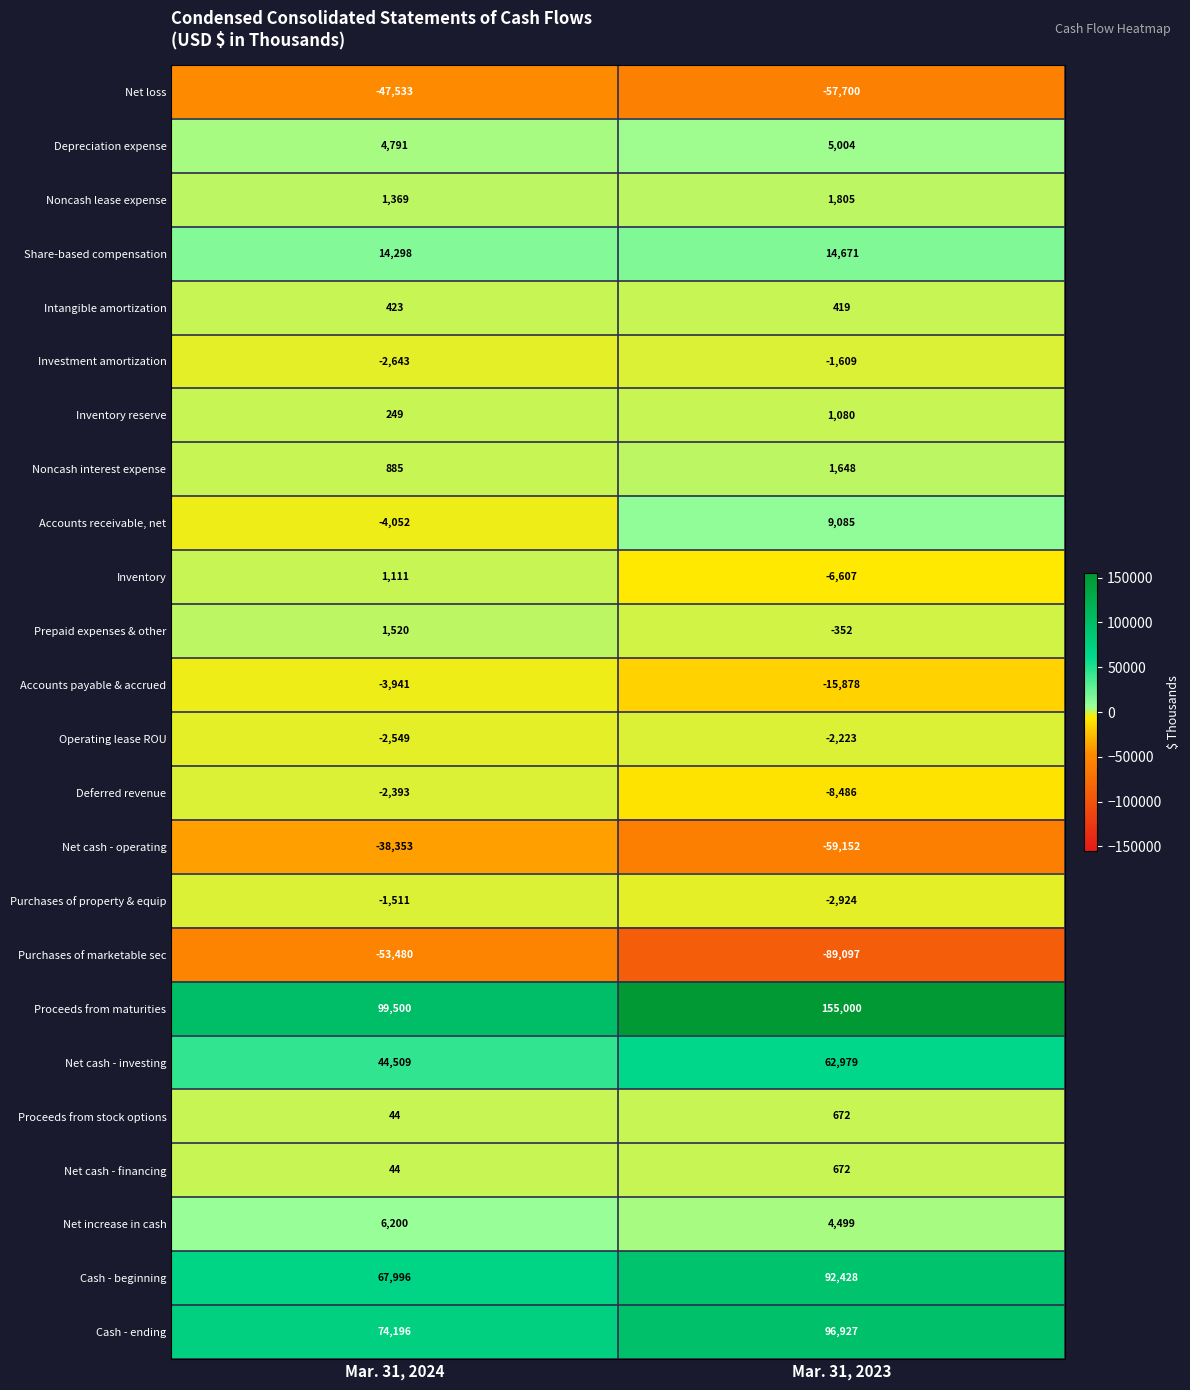

What is the difference between the Cash - ending values at Mar. 31, 2023 and Mar. 31, 2024?

22731